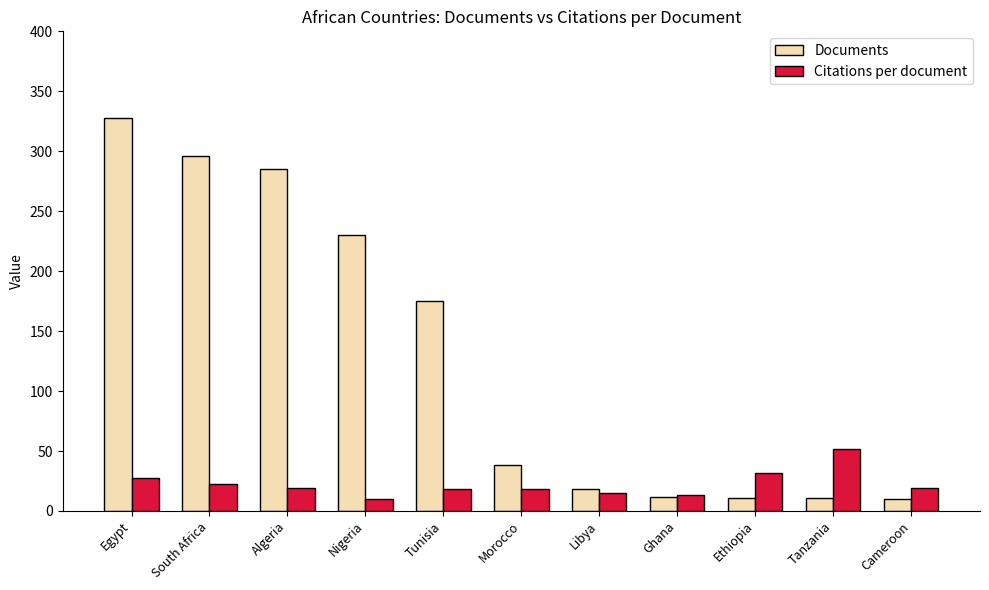

How many bars are there in each group?

2